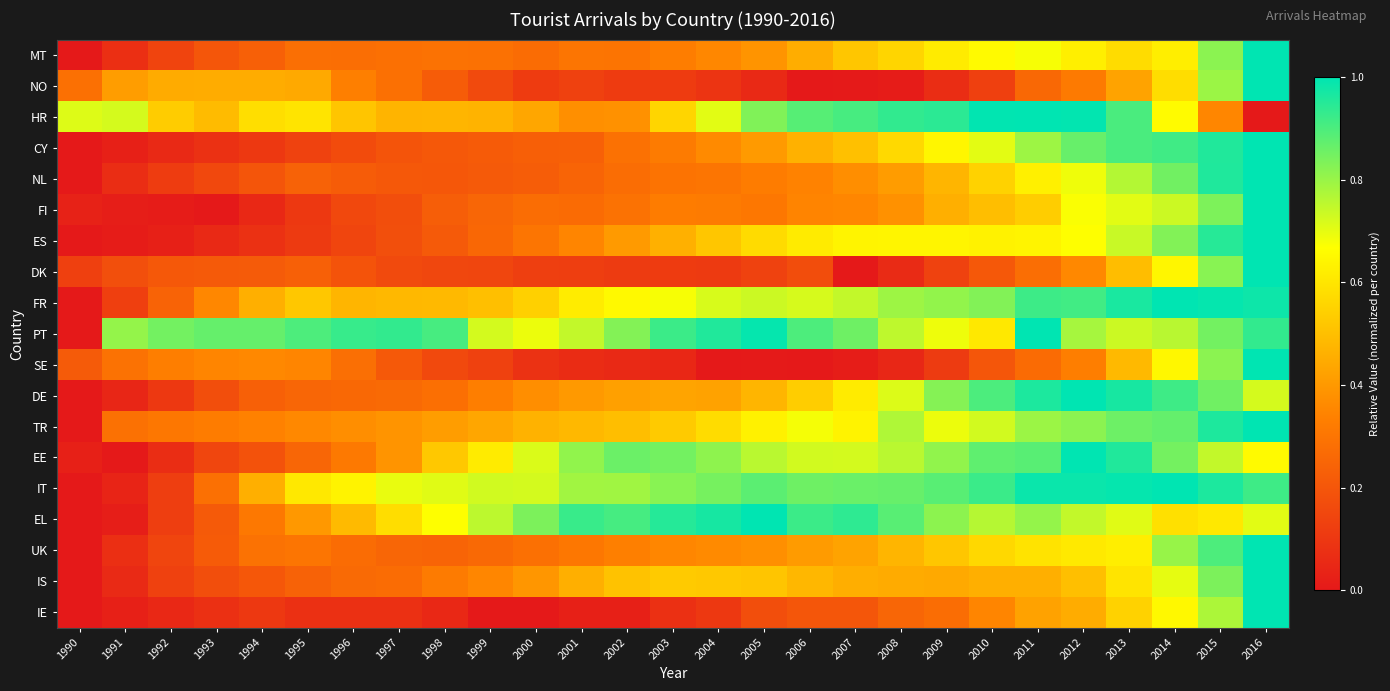

Between 1999 and 2013, which is larger?

2013